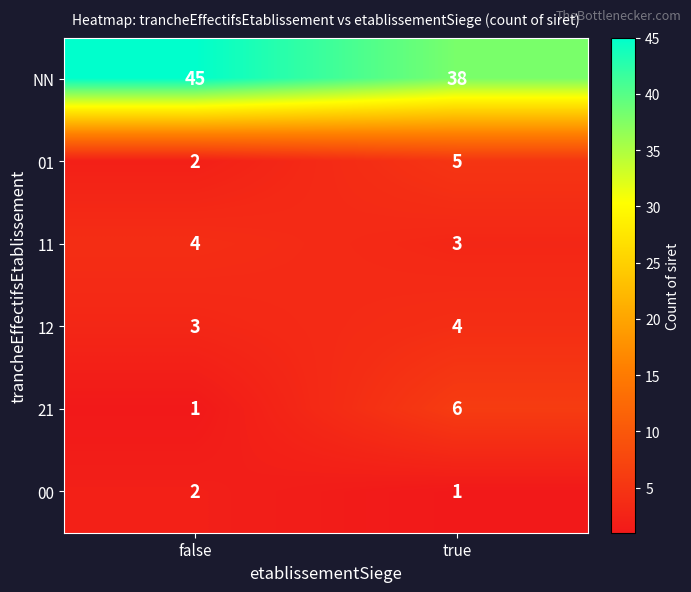

The value of 12 at false is 1. True or false?

False